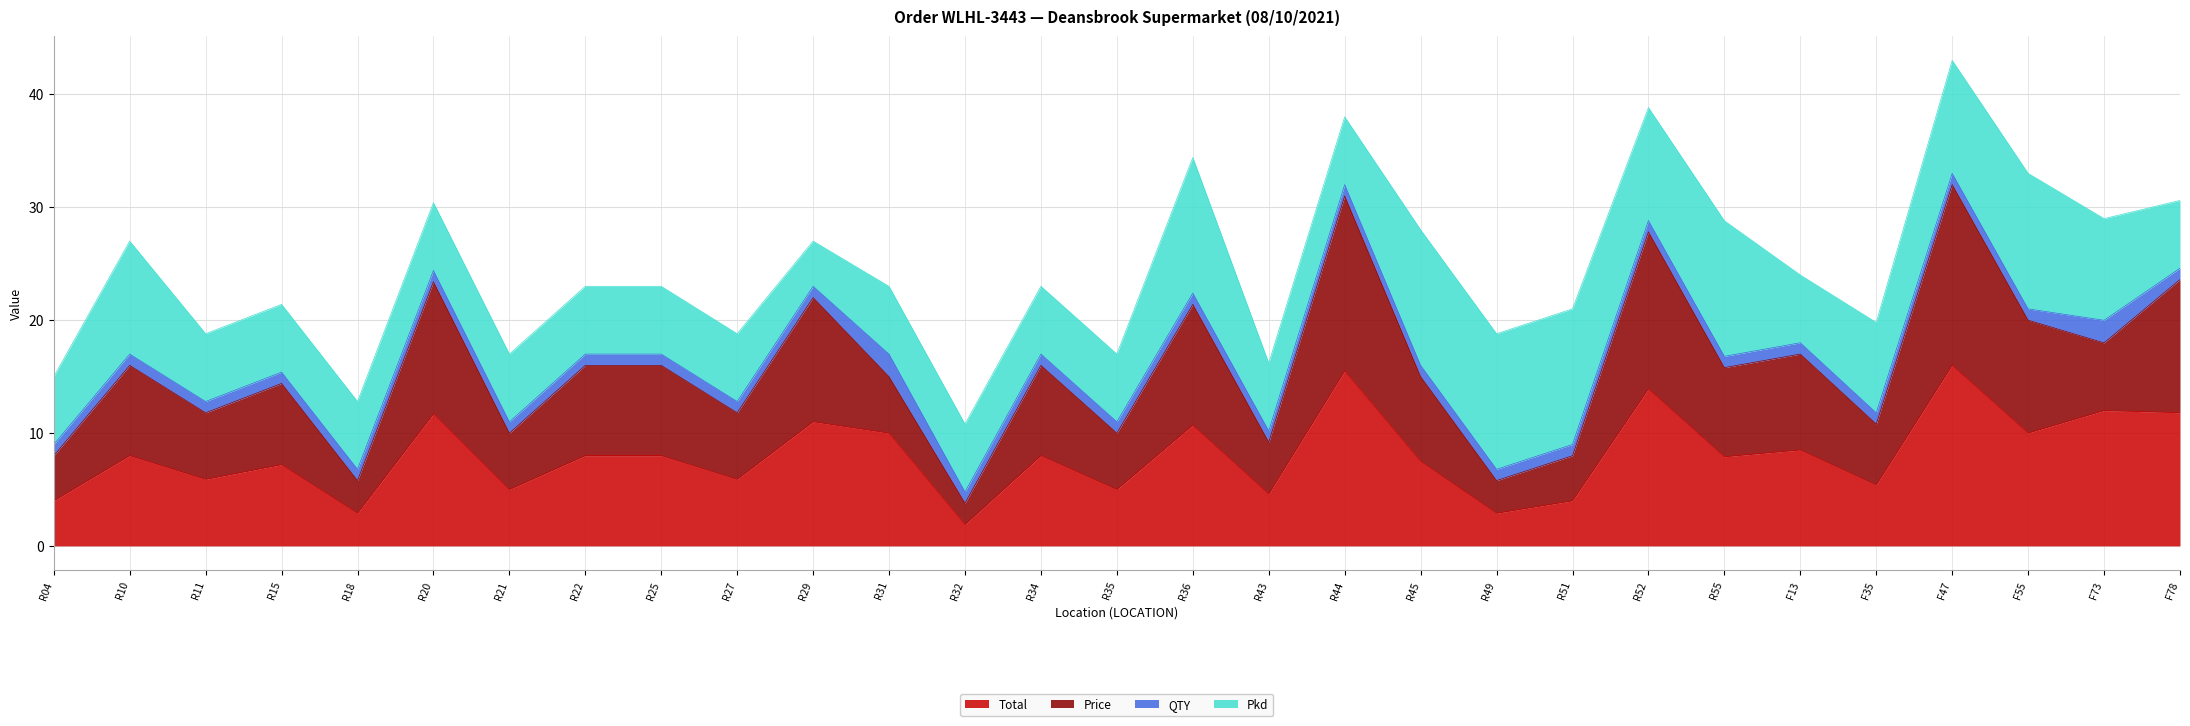

The Total series shows 1.9 at R32. True or false?

True